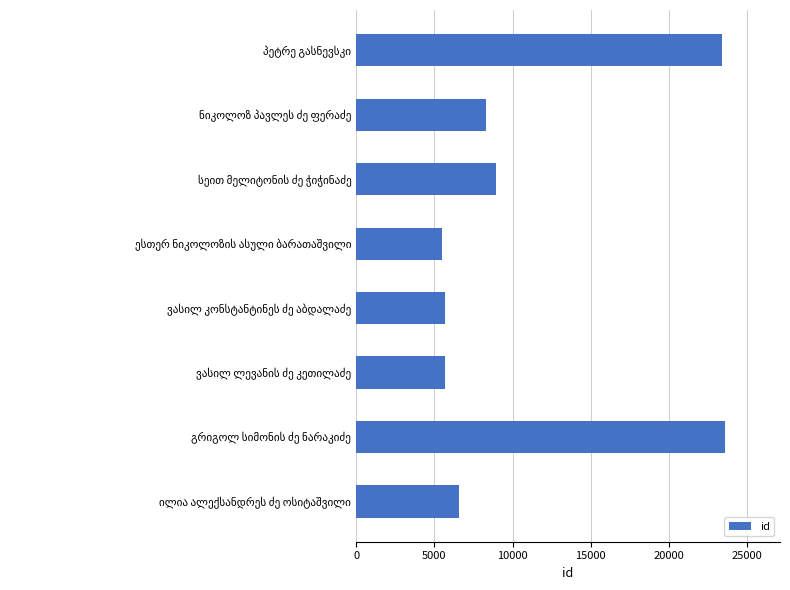

How many categories are shown in the chart?

8